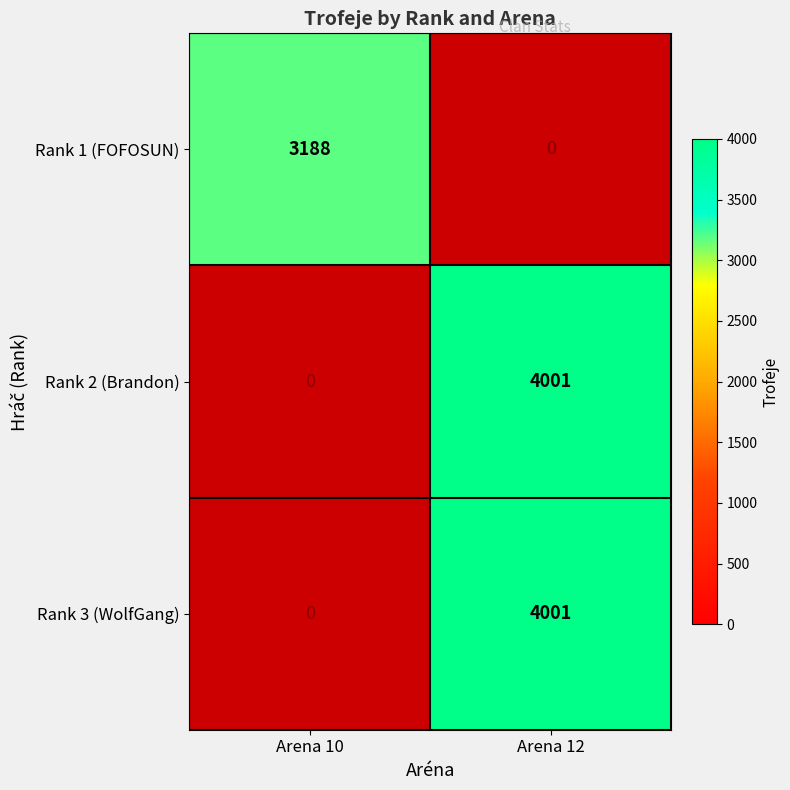

The Rank 1 (FOFOSUN) series shows 706 at Arena 10. True or false?

False